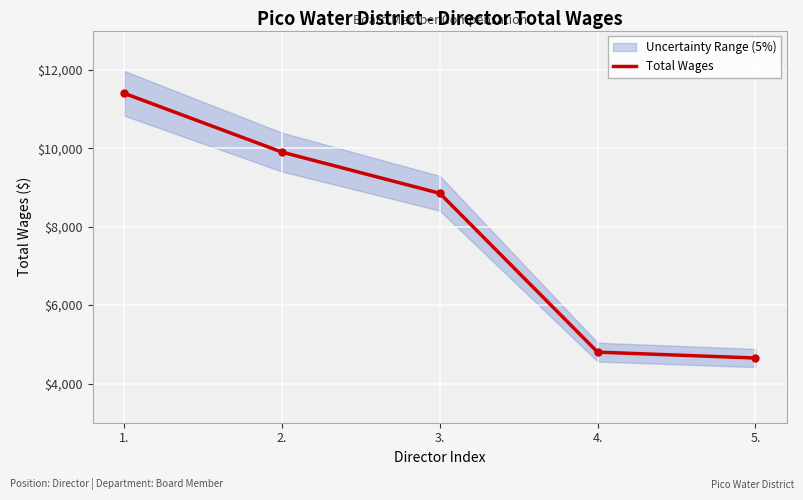

Where does the data first go above 8850?

1.